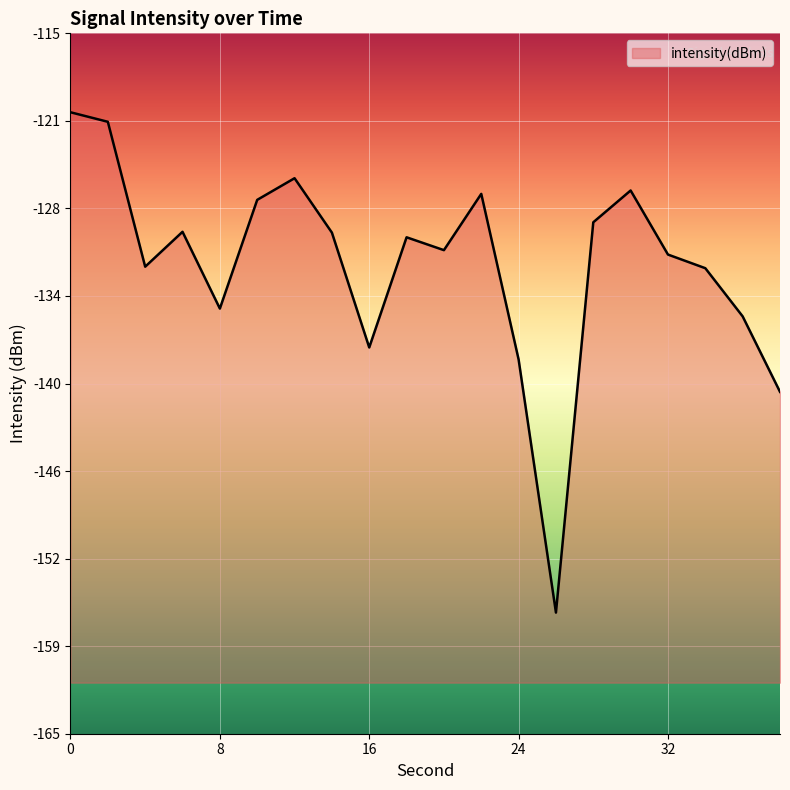

Reading left to right, extract all data points from this chart.

-120.6	-121.3	-131.7	-129.2	-134.6	-126.9	-125.3	-129.2	-137.4	-129.6	-130.5	-126.5	-138.3	-156.4	-128.5	-126.2	-130.8	-131.8	-135.2	-140.6